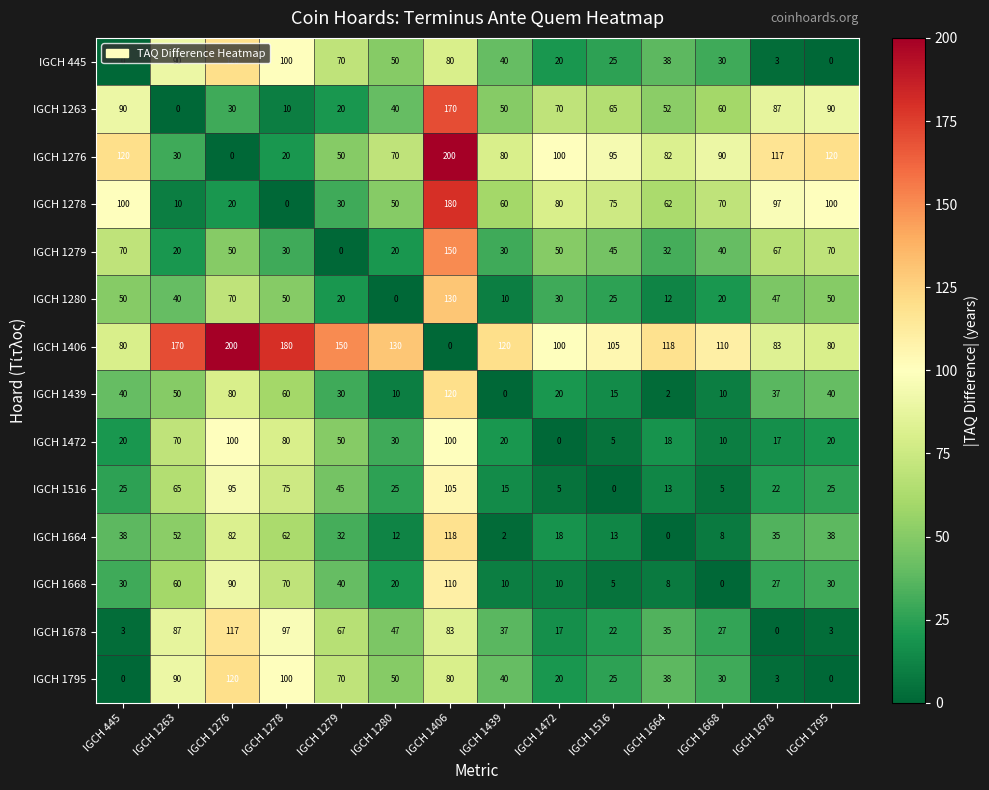

Is it true that IGCH 1280 equals 47 at IGCH 1678?

True